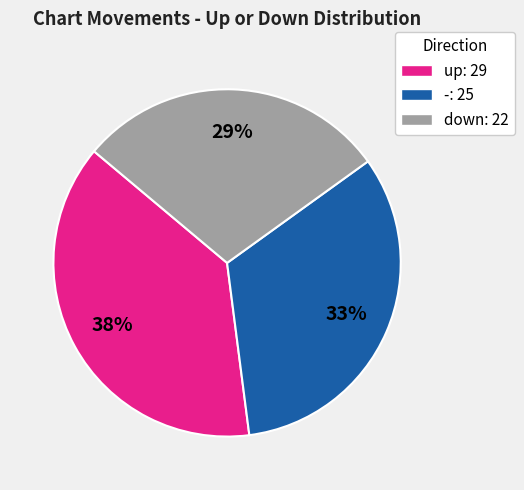

Rank the categories by value from highest to lowest.

up, -, down